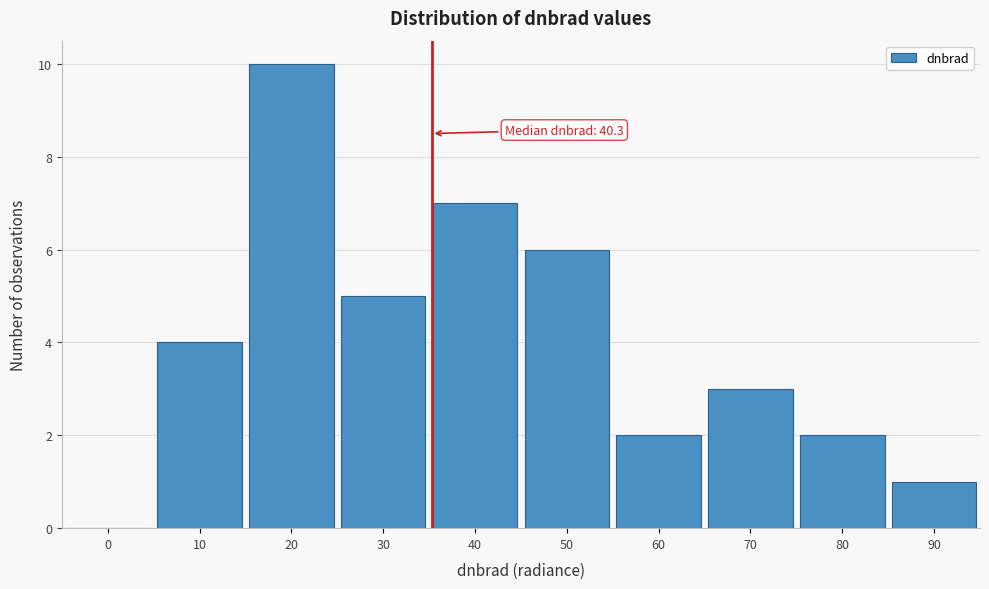

Reading right to left, list all the values displayed in this chart.

90=1	80=2	70=3	60=2	50=6	40=7	30=5	20=10	10=4	0=0